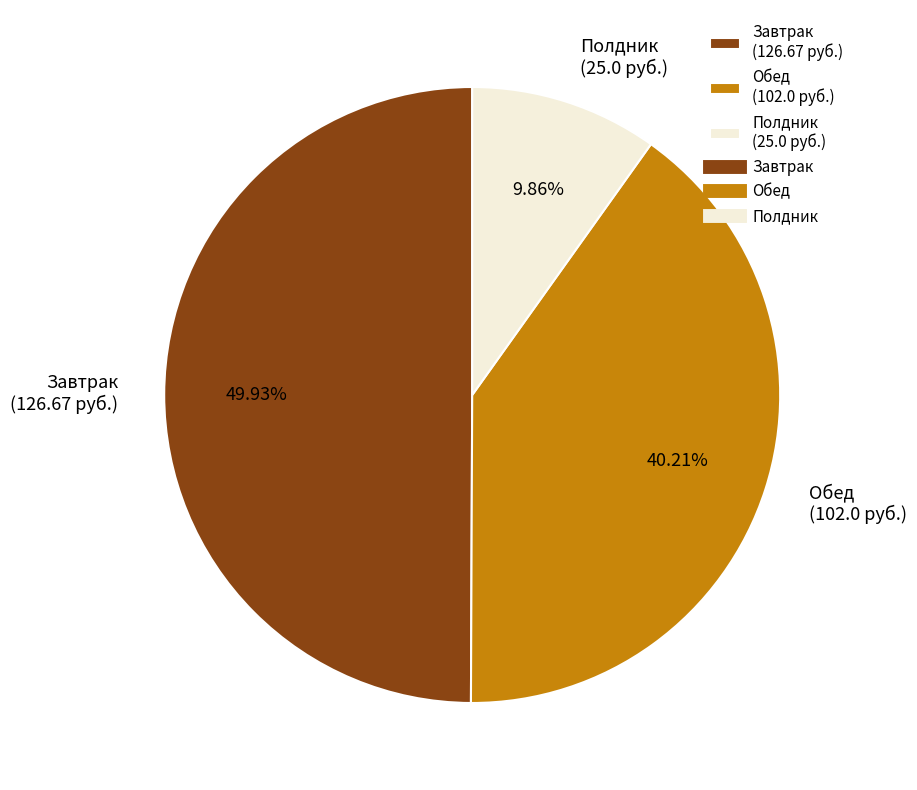

Do Полдник (25.0 руб.) and Завтрак (126.67 руб.) together represent more than half of the pie?

Yes